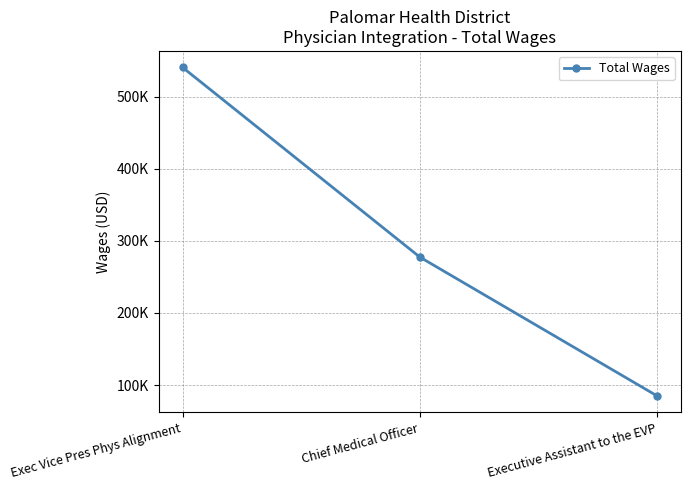

What is the label of the 2nd point from the right?

Chief Medical Officer